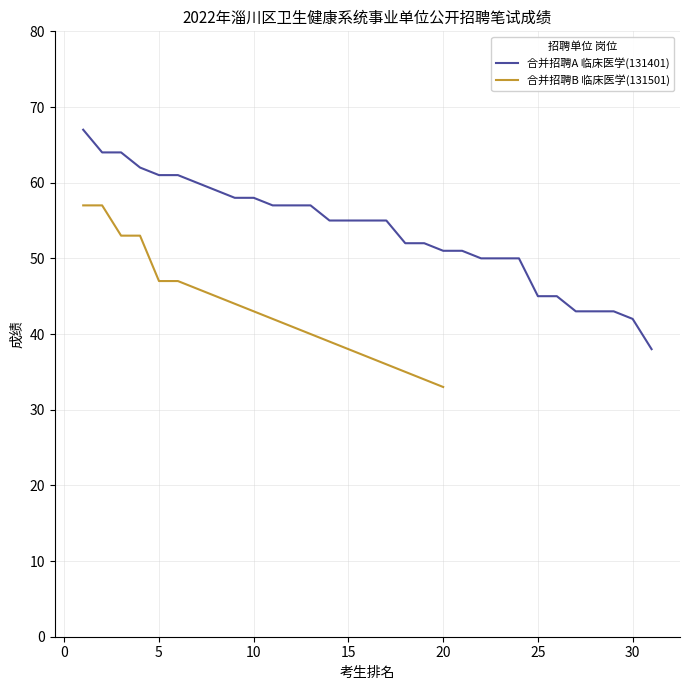

What is the minimum value for 合并招聘A 临床医学(131401)?

38